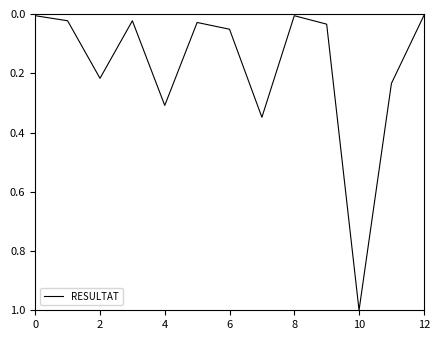

What is the maximum value shown in the chart?

1.0